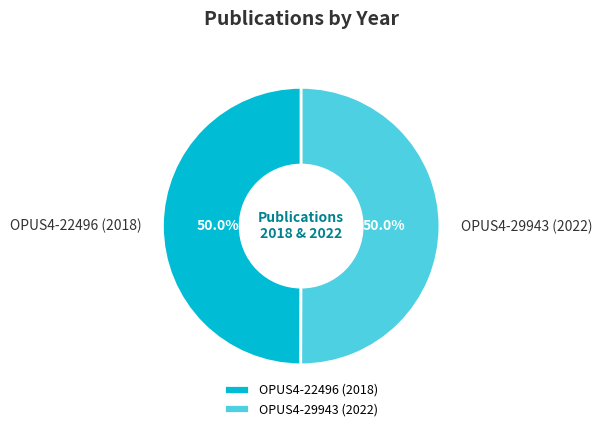

What is the total percentage of OPUS4-22496 (2018) and OPUS4-29943 (2022)?

100.0%